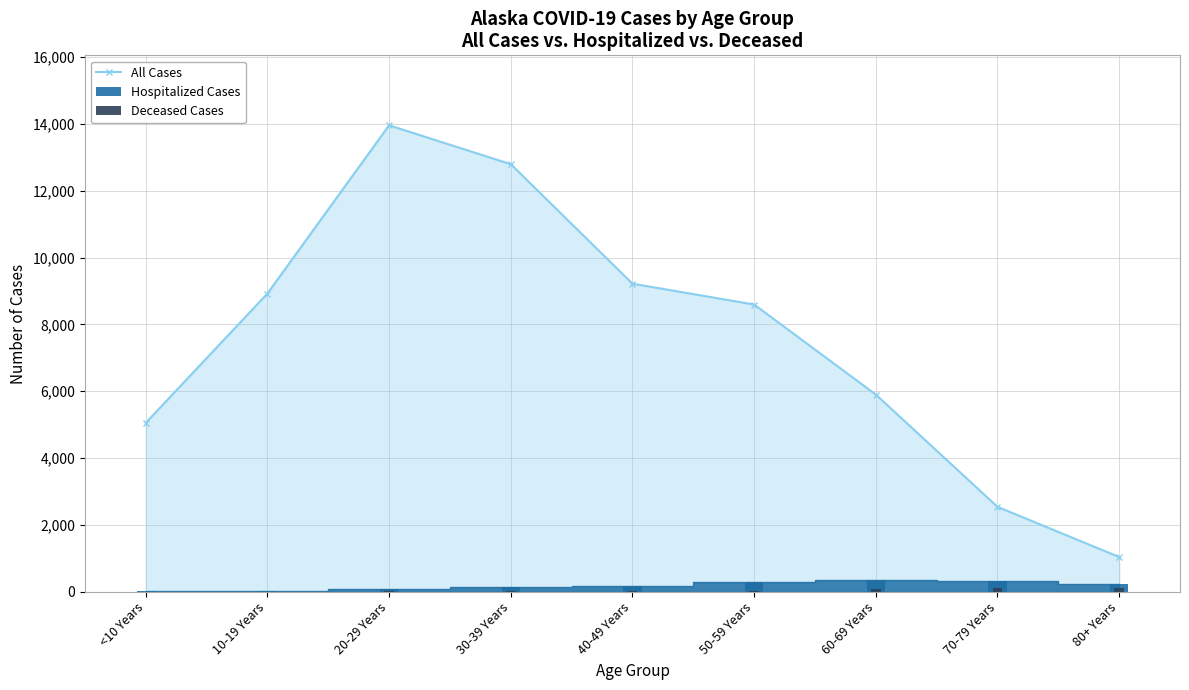

The value of All Cases at 80+ Years is 1038. True or false?

True